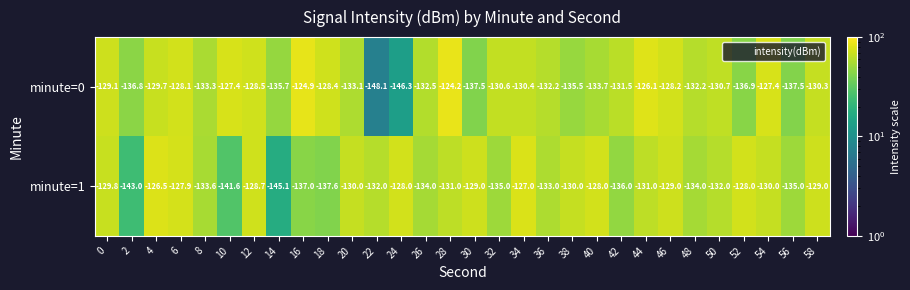

At which category is the sum across all series the highest?

28